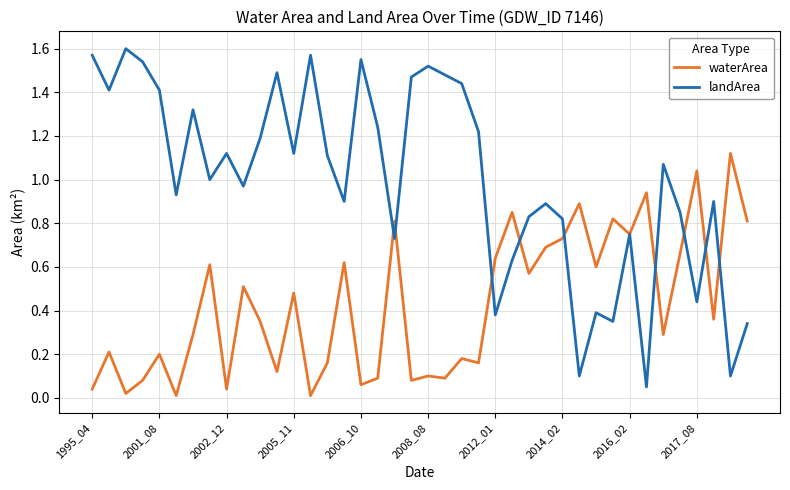

Which series has the widest spread of values?

landArea